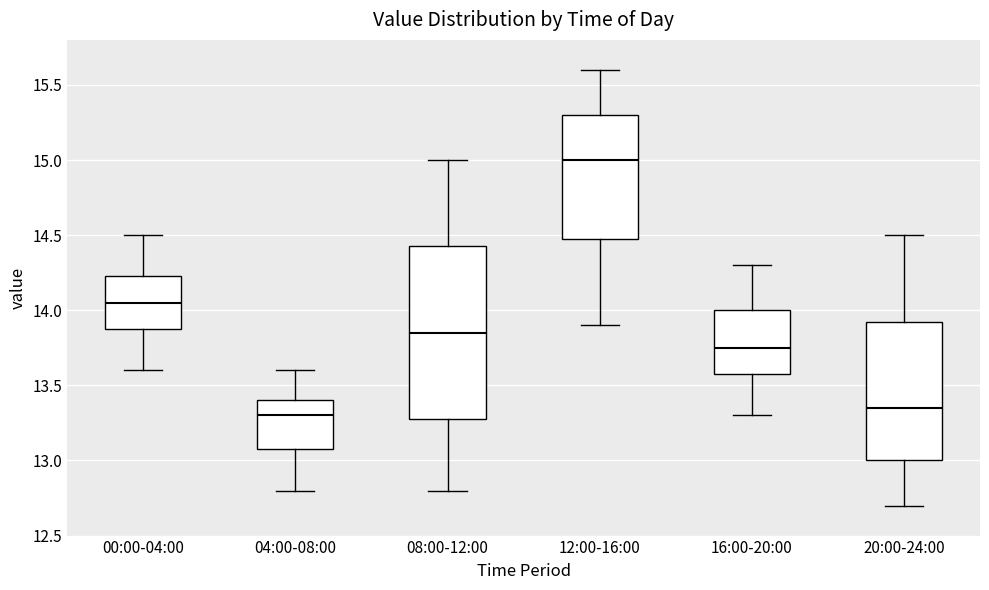

Reading left to right, transcribe this box plot: for each box, give where its median line is, the range the box spans, and where its two whiskers end, as read against the y-axis. The values are not printed on the chart, so give them approximately, as read against the axis.

00:00-04:00: median 14.05, box 13.90 to 14.25, whiskers 13.60 to 14.50
04:00-08:00: median 13.30, box 13.10 to 13.40, whiskers 12.80 to 13.60
08:00-12:00: median 13.85, box 13.30 to 14.45, whiskers 12.80 to 15.00
12:00-16:00: median 15.00, box 14.50 to 15.30, whiskers 13.90 to 15.60
16:00-20:00: median 13.75, box 13.60 to 14.00, whiskers 13.30 to 14.30
20:00-24:00: median 13.35, box 13.00 to 13.95, whiskers 12.70 to 14.50